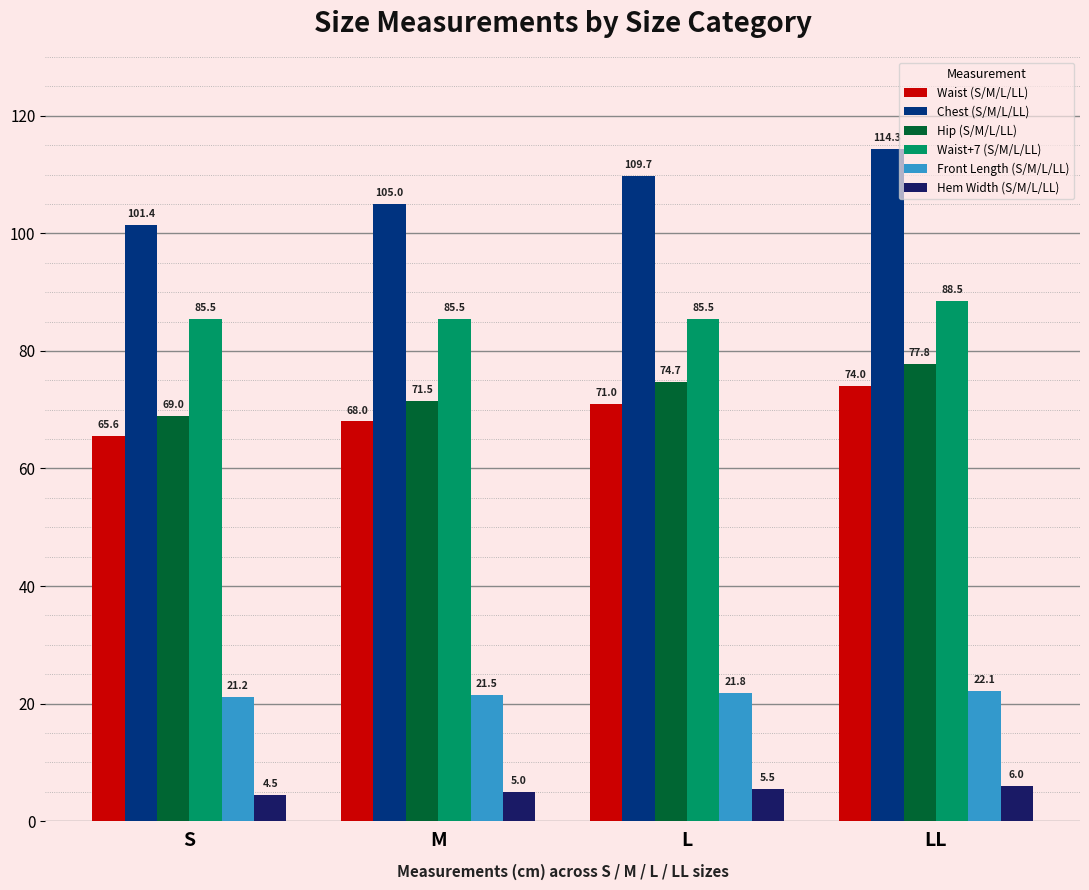

How many Waist (S/M/L/LL) values are between 68 and 74?

3